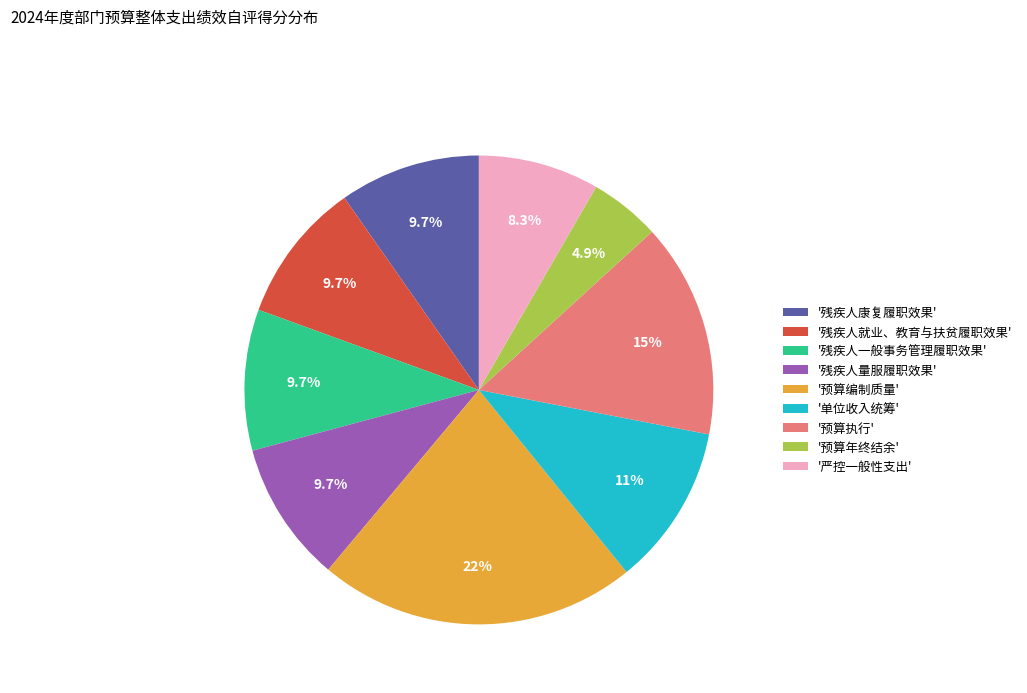

How many segments does this pie chart have?

9